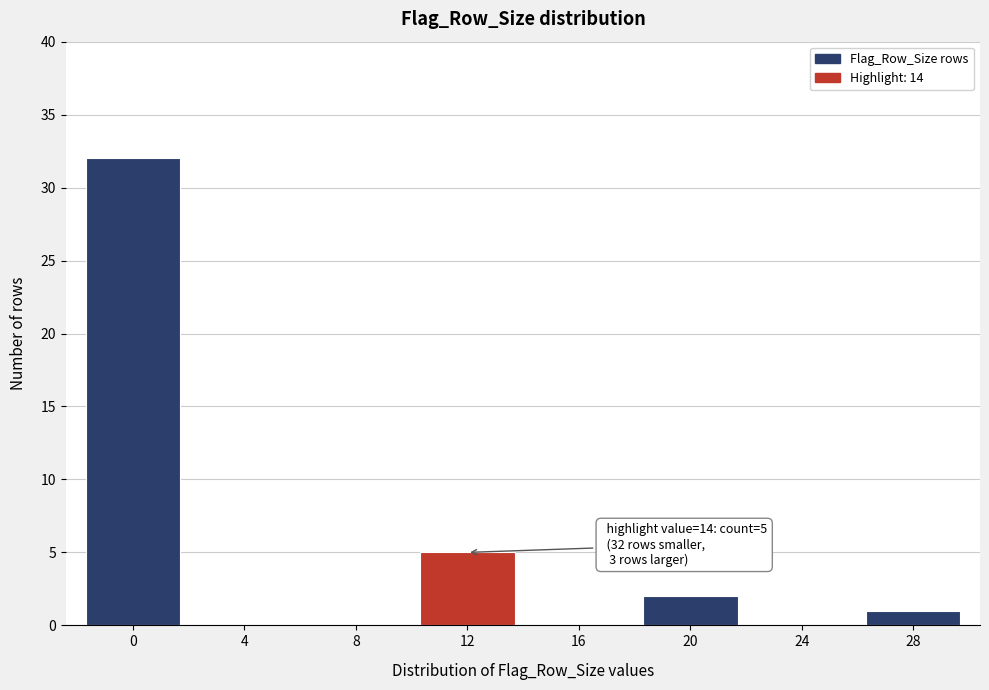

Reading right to left, transcribe all the data shown in this chart.

28=1	24=0	20=2	16=0	12=5	8=0	4=0	0=32